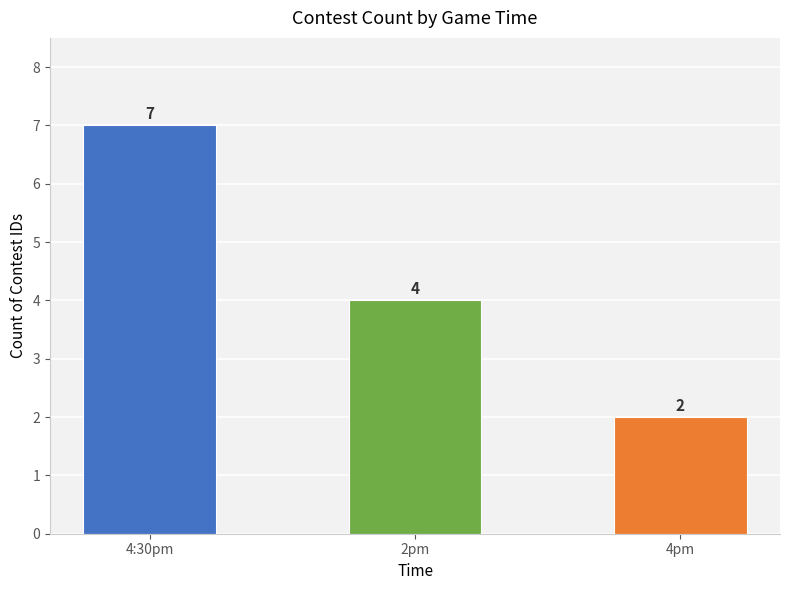

List the labels in order of value, smallest first.

4pm, 2pm, 4:30pm